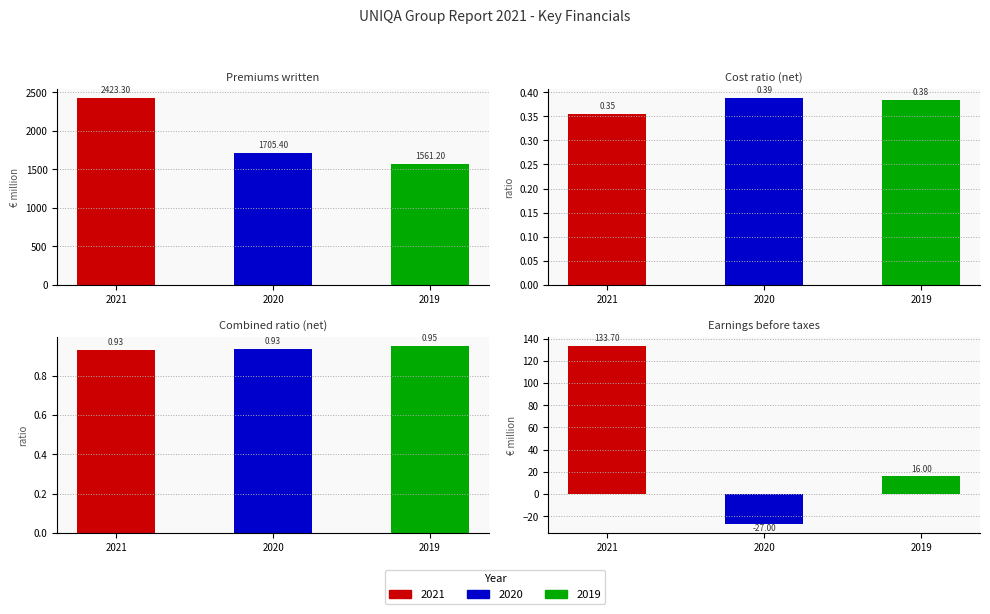

Reading left to right, what are all the values shown in this chart?

2021: 2423.3	0.4	0.9	133.7
2020: 1705.4	0.4	0.9	-27.0
2019: 1561.2	0.4	0.9	16.0